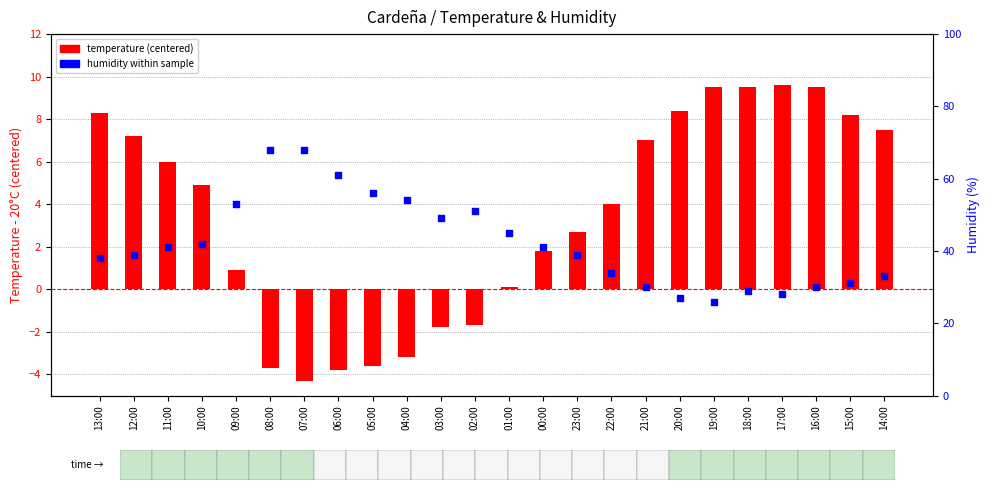

Which series contains the highest Y value?

Humidity (%)